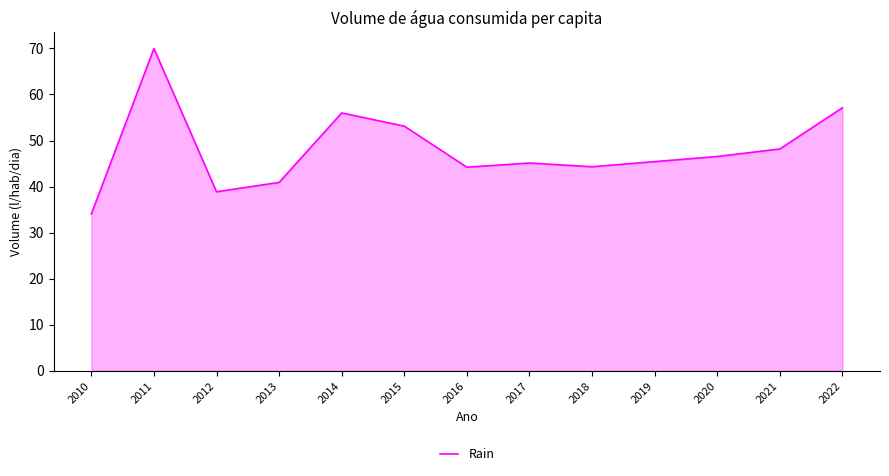

Between 2016 and 2014, which is larger?

2014